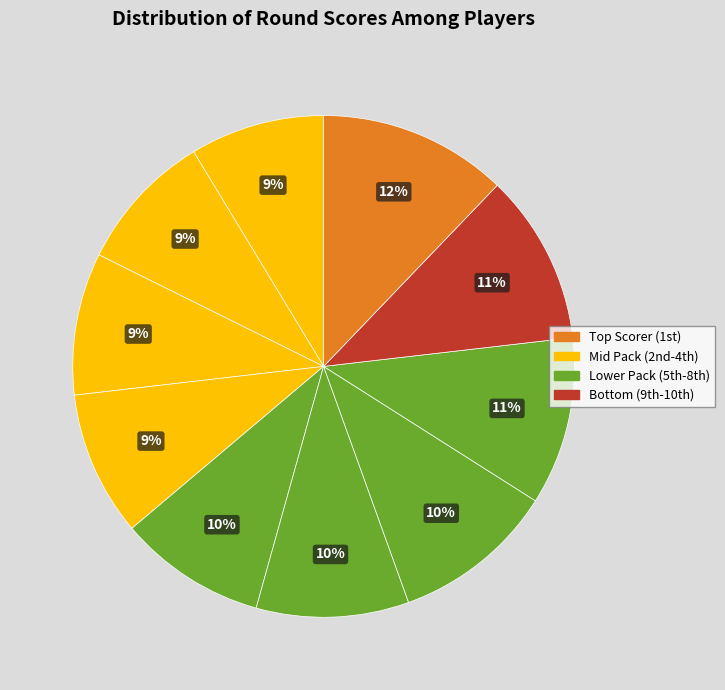

How many slices are in this pie chart?

10